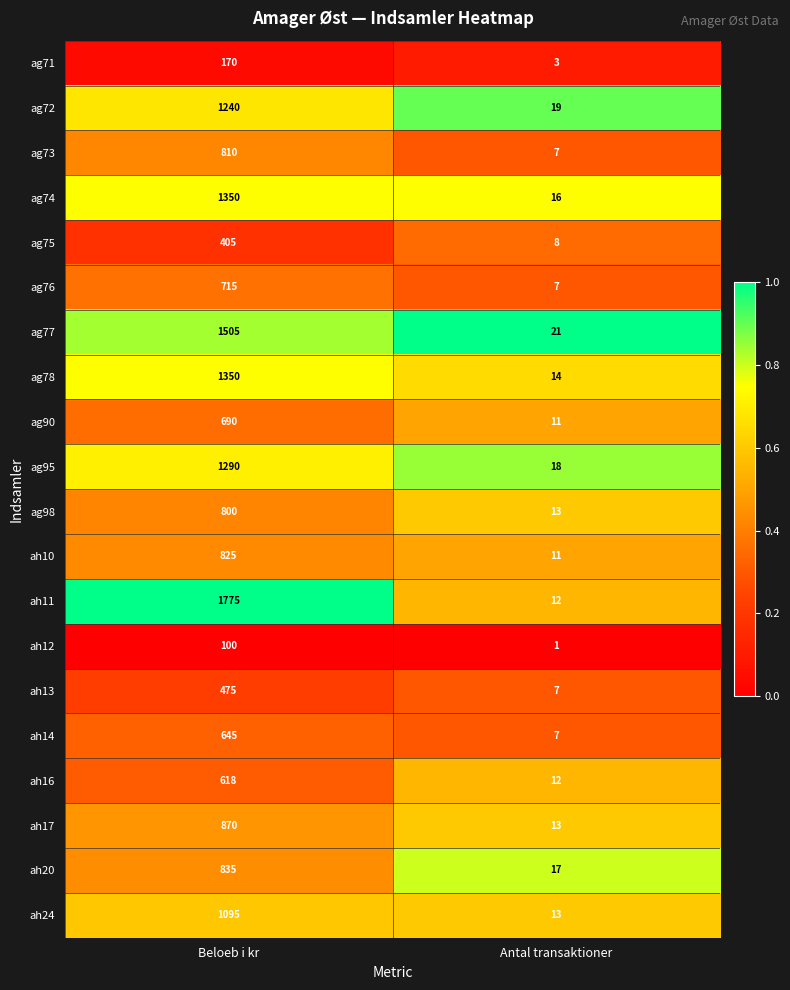

What is the spread (max minus min) of values at Antal transaktioner?

20